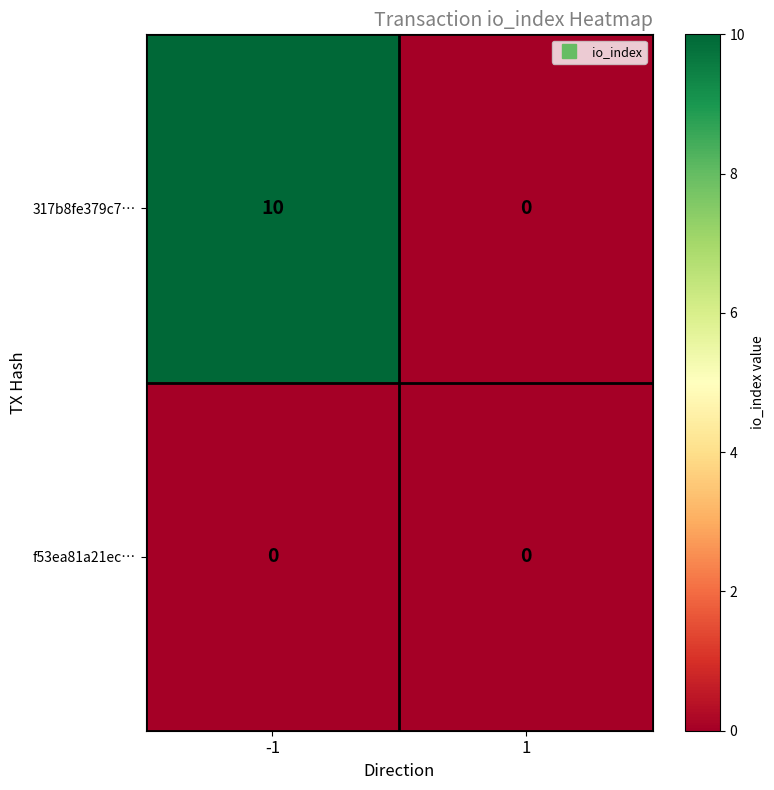

Which series has the largest total across all categories?

317b8fe379c7…